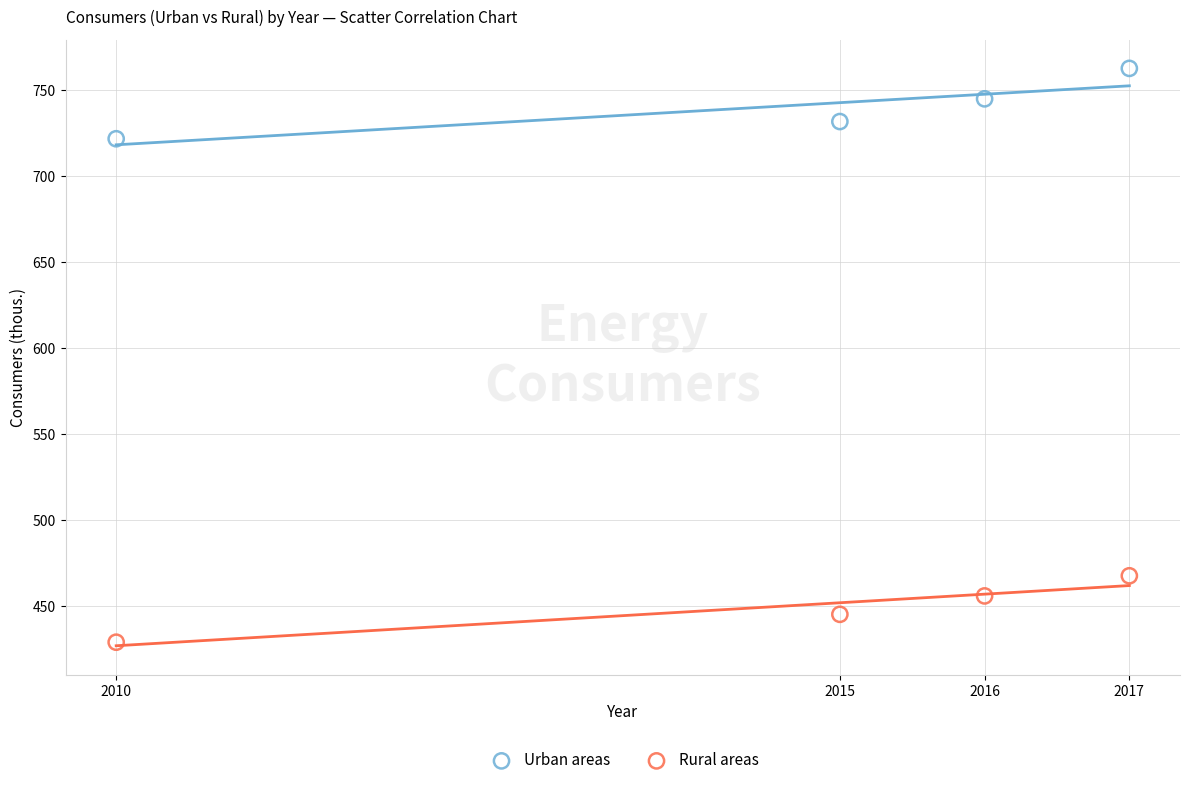

Which series contains the lowest Y value?

Rural areas